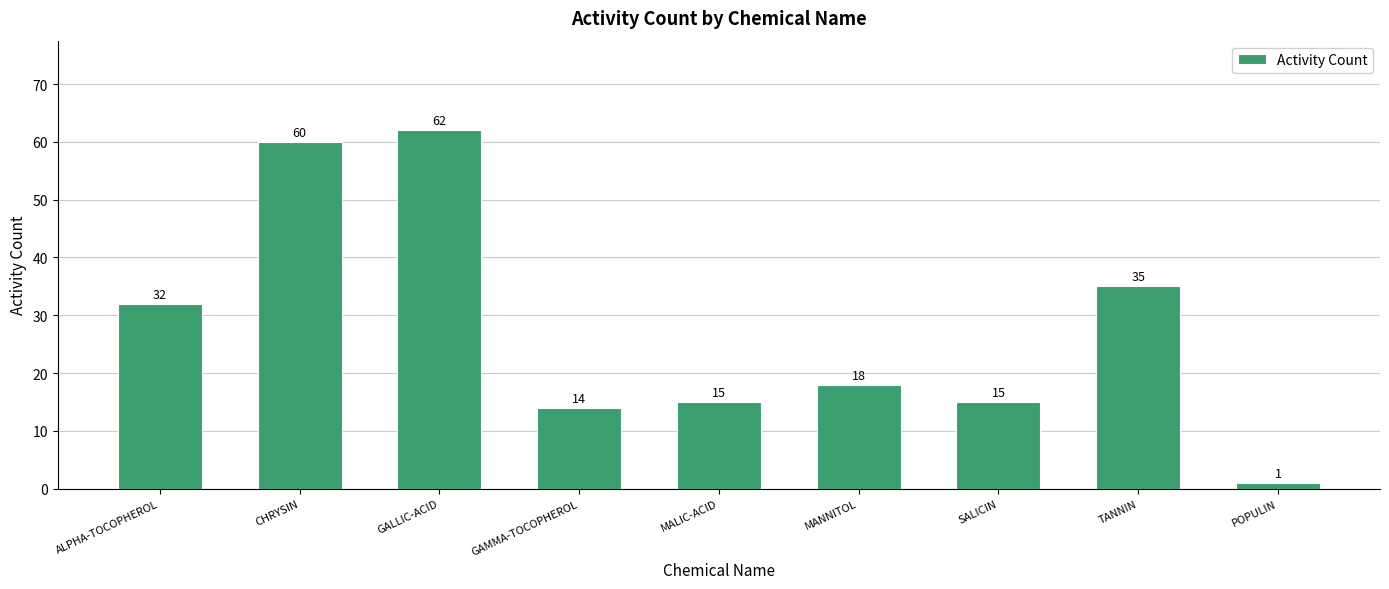

What is the label of the 5th bar from the left?

MALIC-ACID